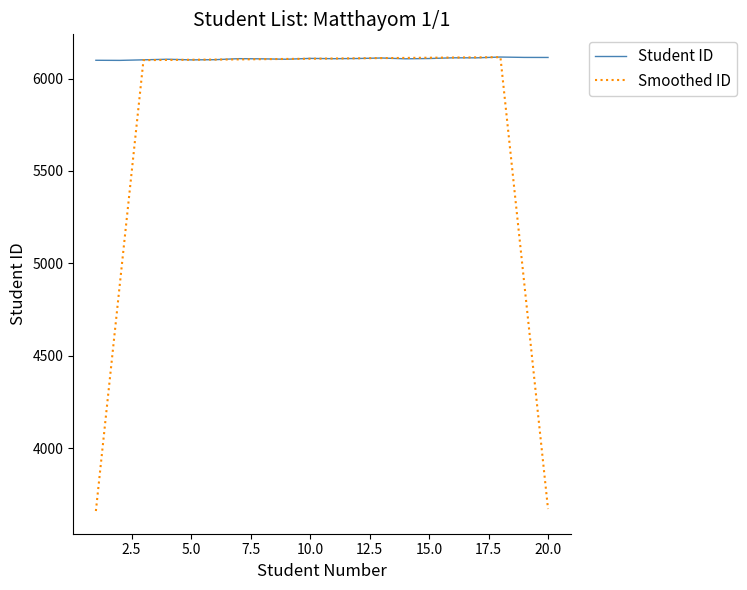

What is the lowest value of the Student ID series?

6098.7